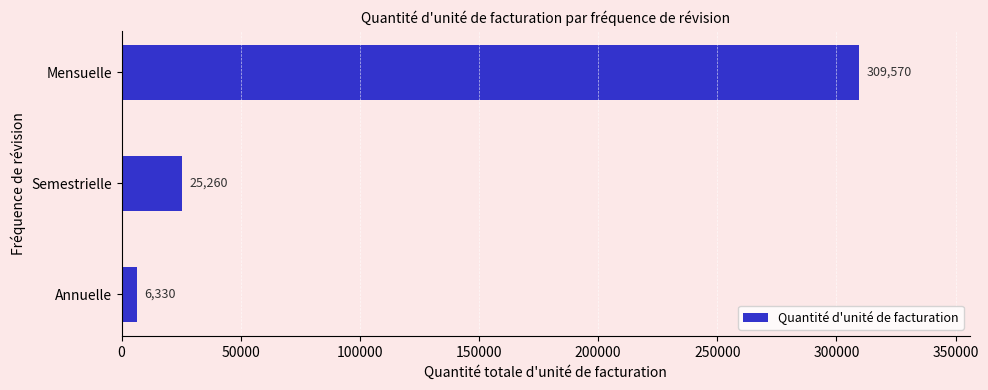

Between Semestrielle and Mensuelle, which is larger?

Mensuelle